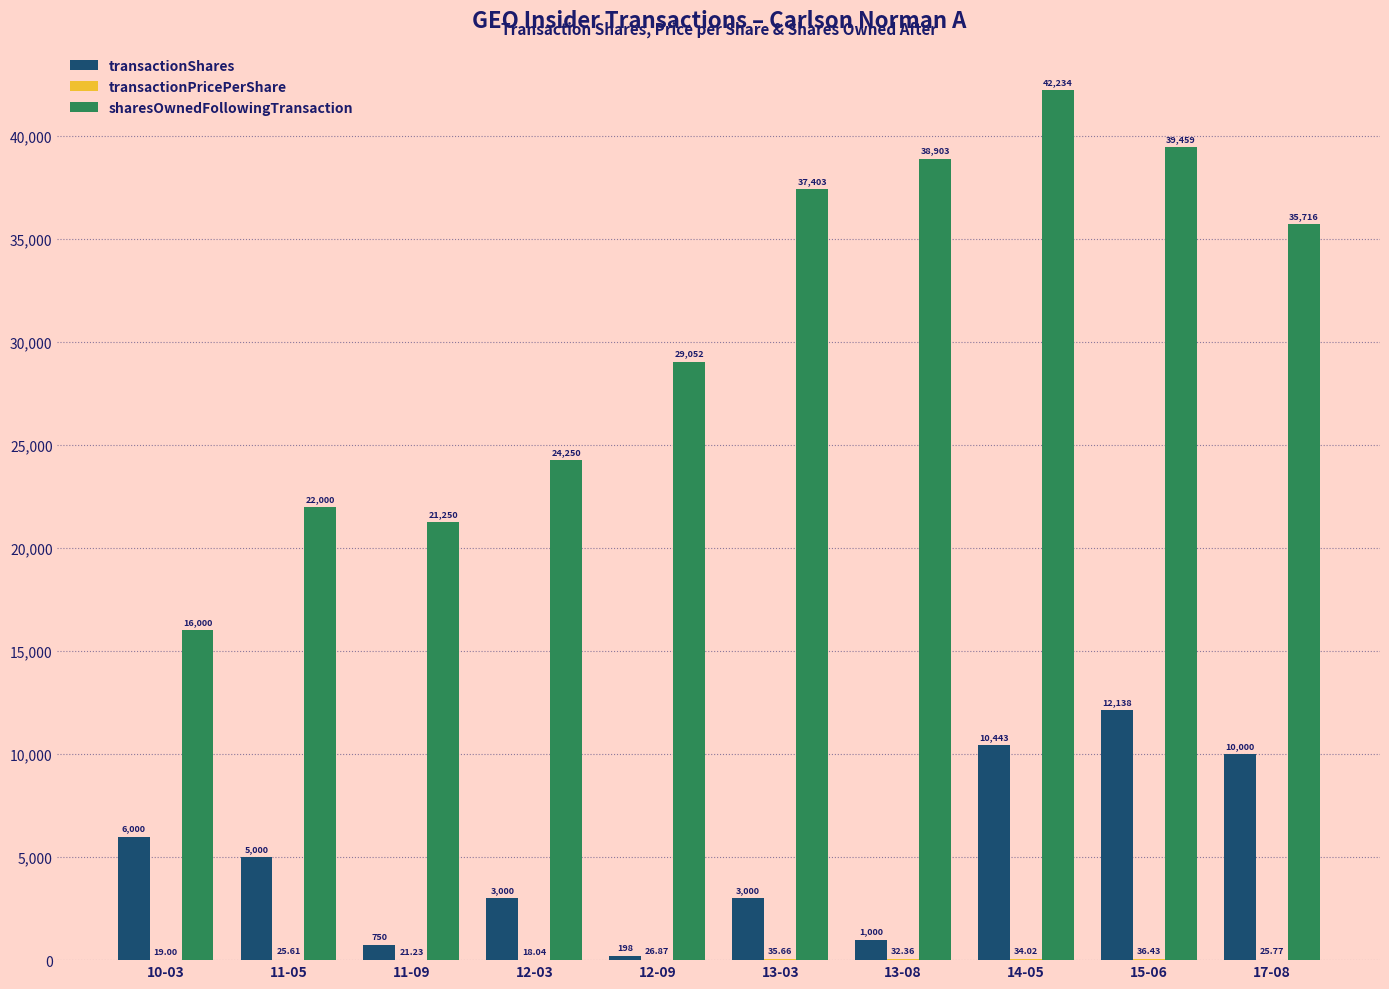

What is the sum of the sharesOwnedFollowingTransaction values at 17-08 and 13-03?

73119.0